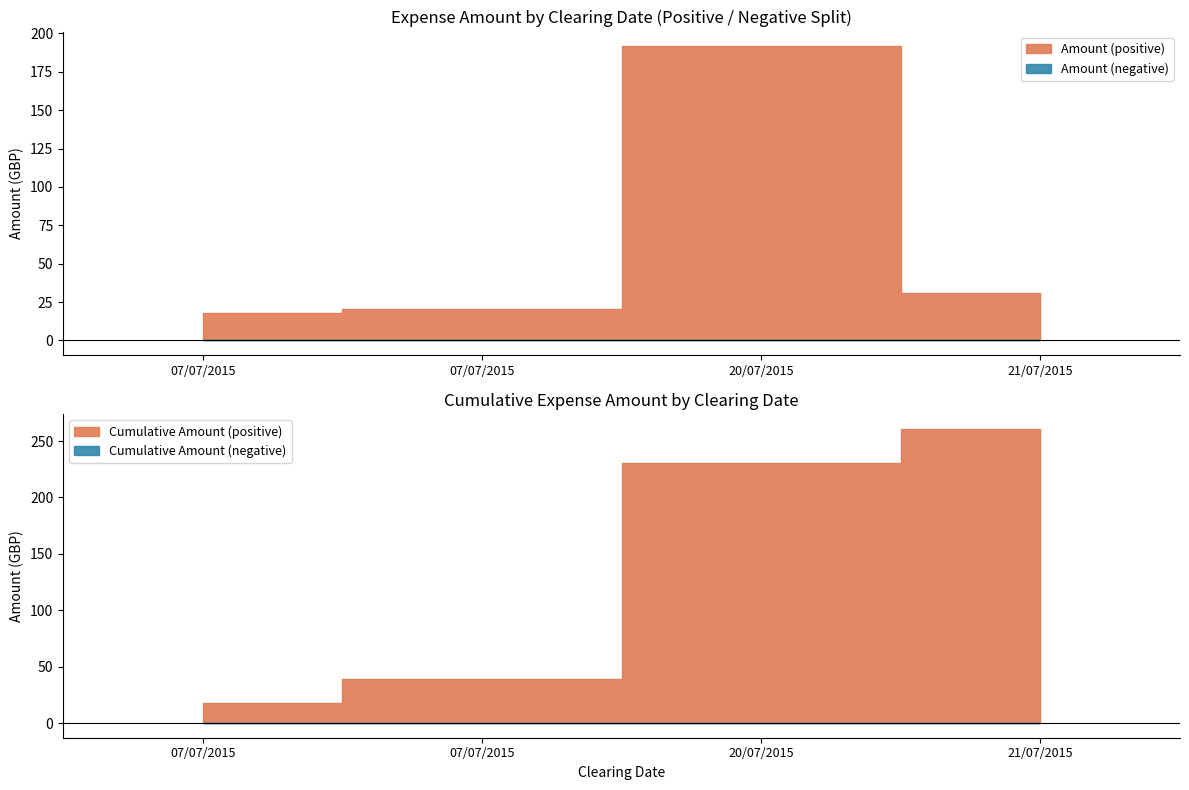

Rank the categories by value from lowest to highest.

07/07/2015, 07/07/2015, 21/07/2015, 20/07/2015